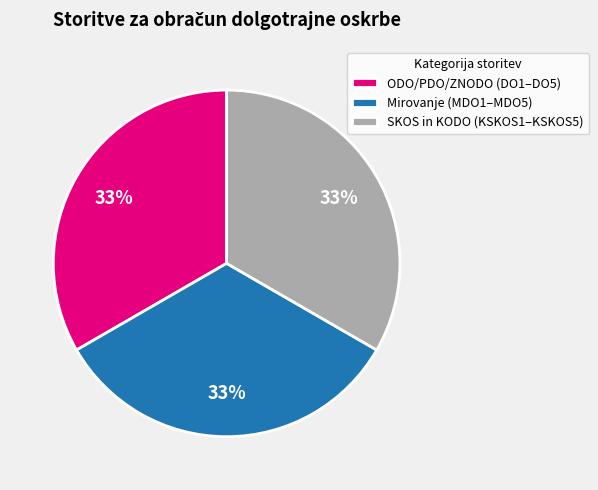

What percentage is the SKOS in KODO (KSKOS1–KSKOS5) slice, to the nearest percent?

33%